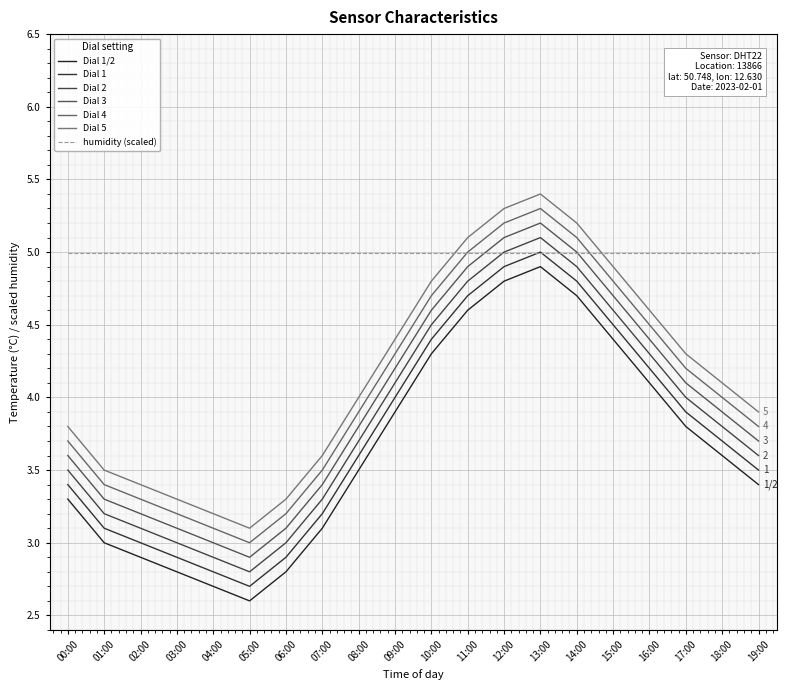

How many distinct data groups are displayed?

7